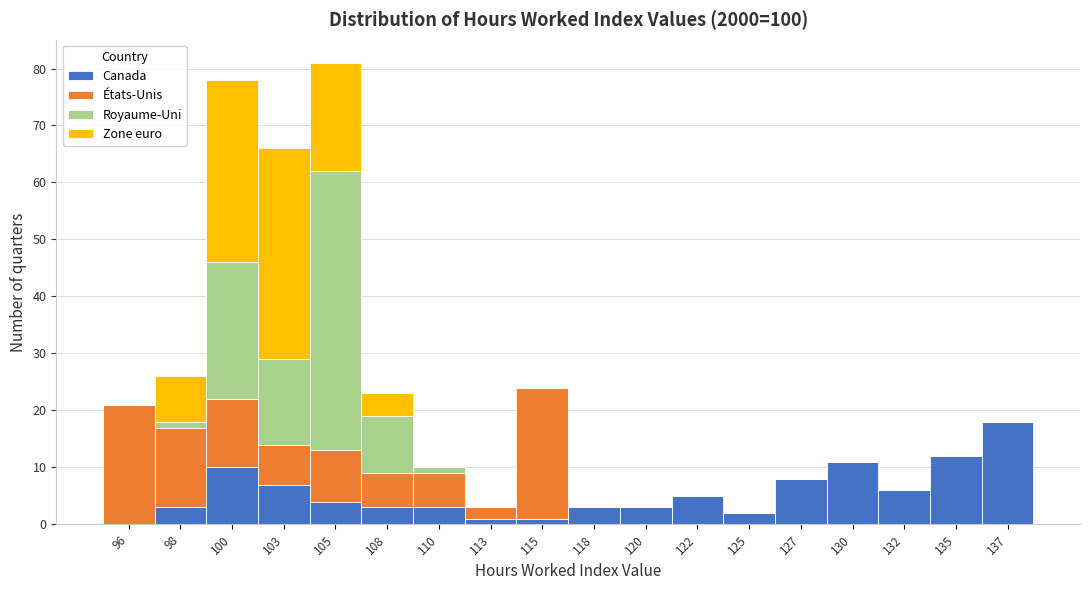

What is the total value across all series at 122?

5